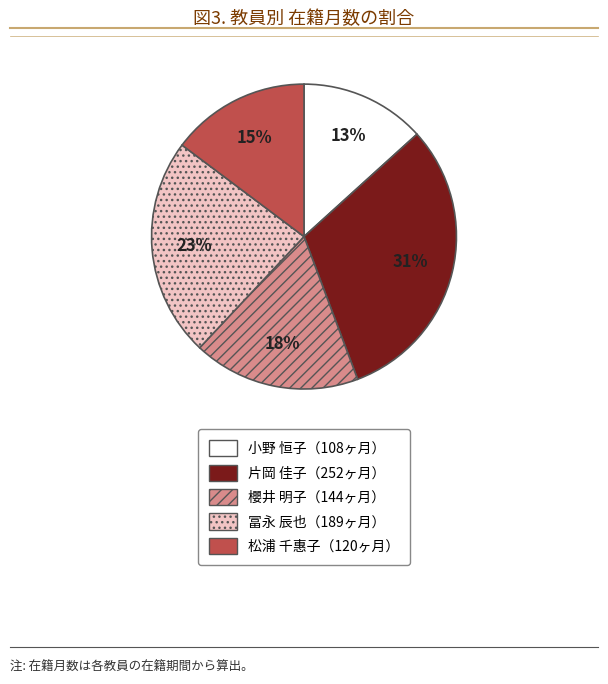

To the nearest percent, what is the average slice percentage?

20%